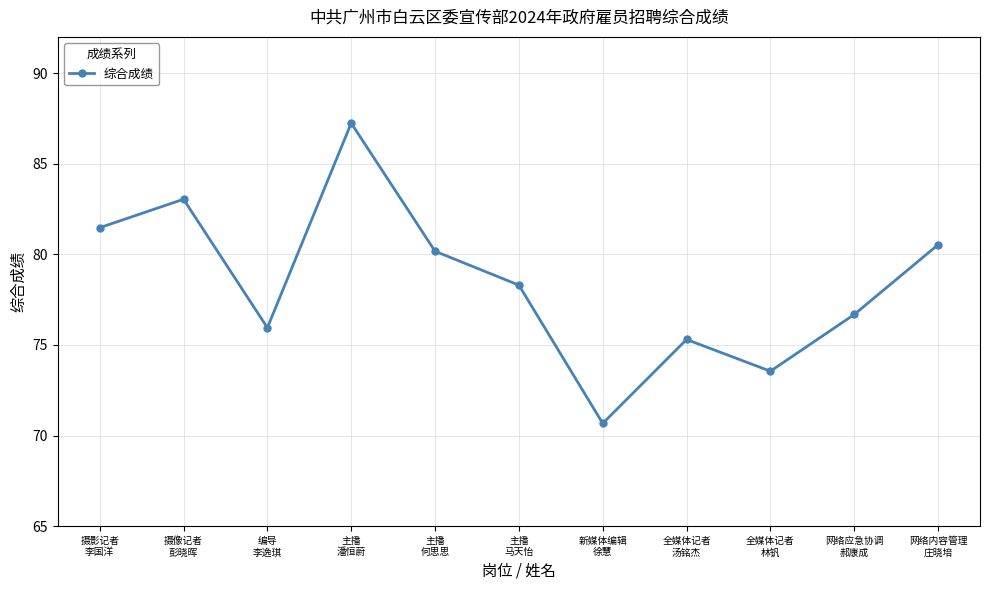

What is the change in value from 摄像记者
彭晓晖 to 网络应急协调
郝康成?

-6.4